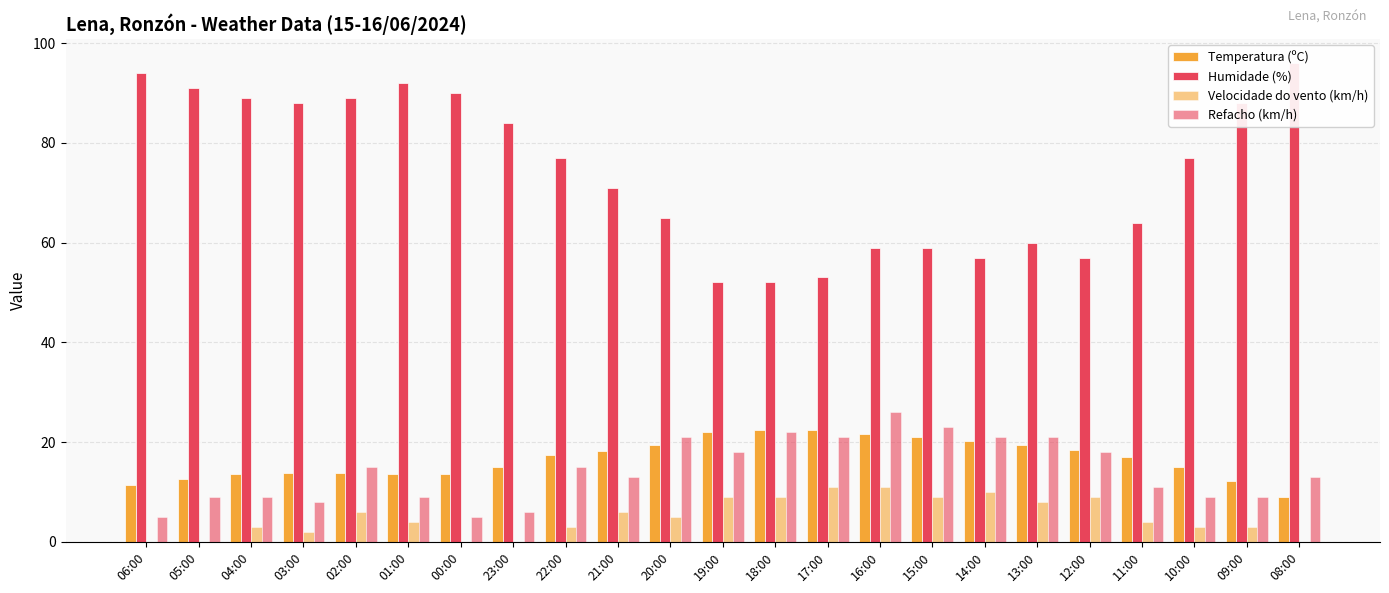

Which series has the largest total across all categories?

Humidade (%)